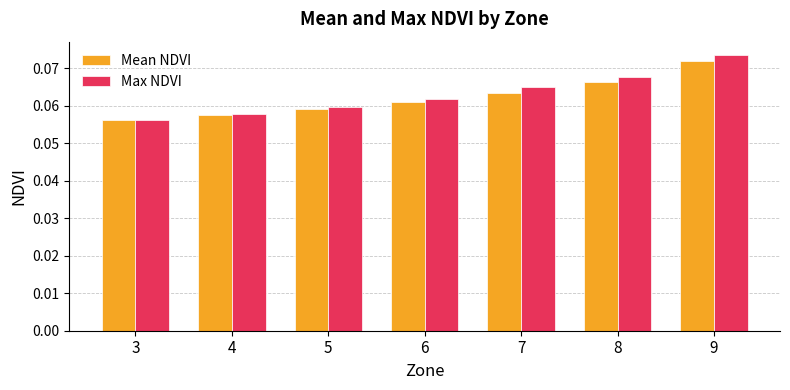

Where is Max NDVI nearest to the value 0?

3